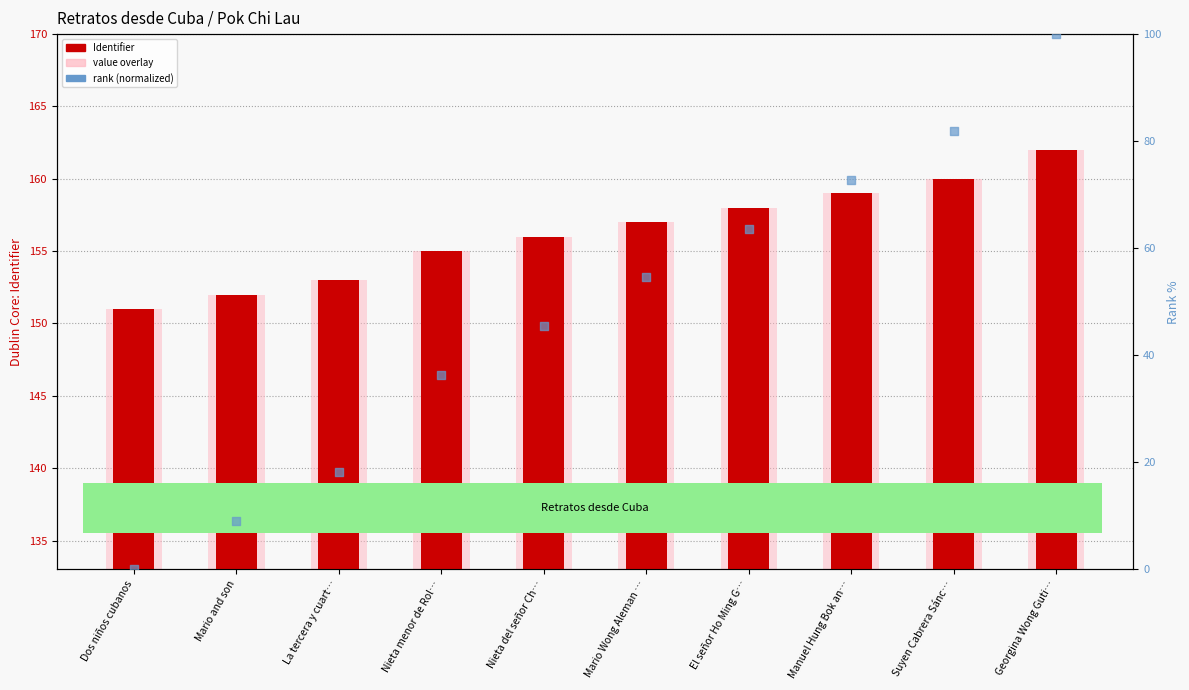

At which category is the sum across all series the highest?

Georgina Wong Guti…